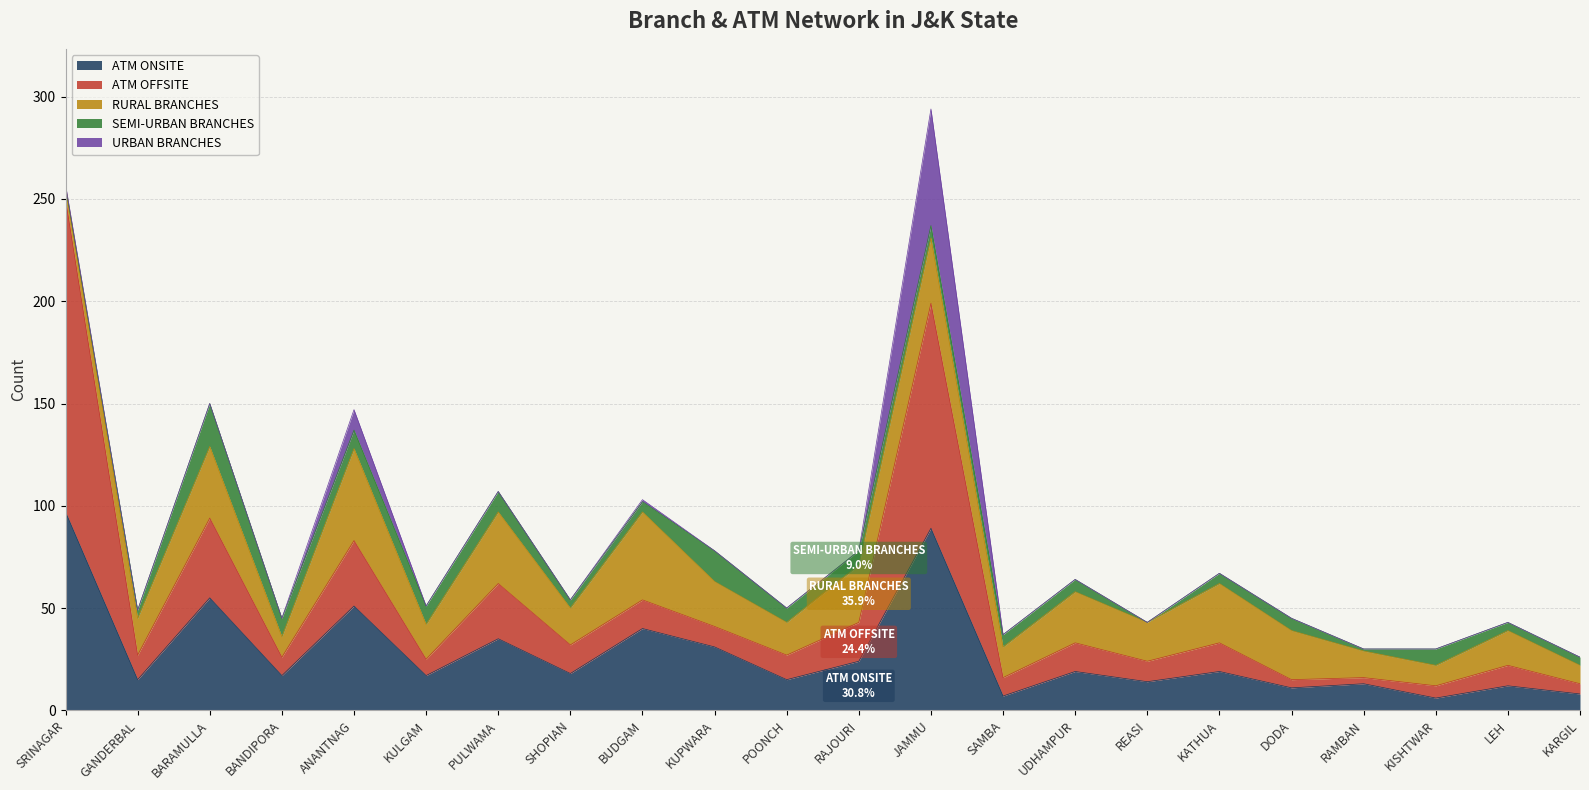

Rank the categories by ATM ONSITE value from lowest to highest.

KISHTWAR, SAMBA, KARGIL, DODA, LEH, RAMBAN, REASI, GANDERBAL, POONCH, BANDIPORA, KULGAM, SHOPIAN, UDHAMPUR, KATHUA, RAJOURI, KUPWARA, PULWAMA, BUDGAM, ANANTNAG, BARAMULLA, JAMMU, SRINAGAR